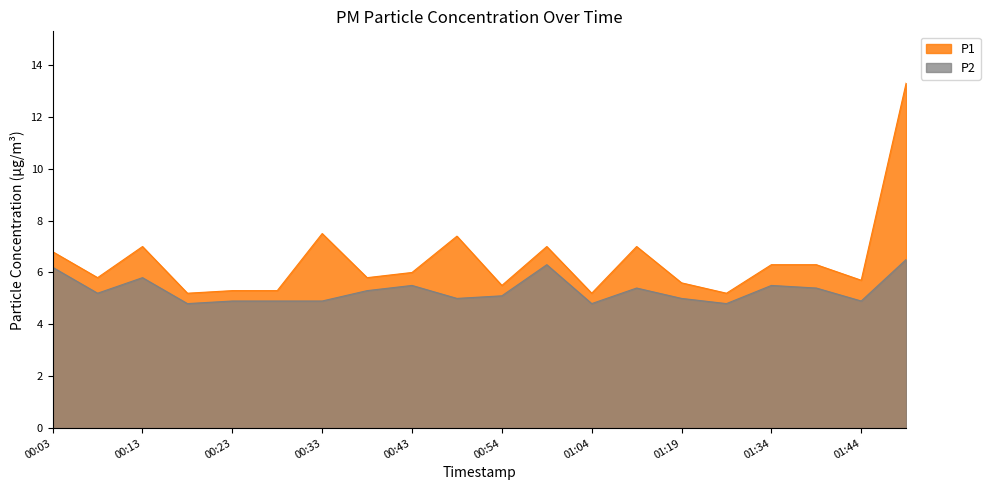

Is it true that P1 equals 10.9 at 00:49?

False